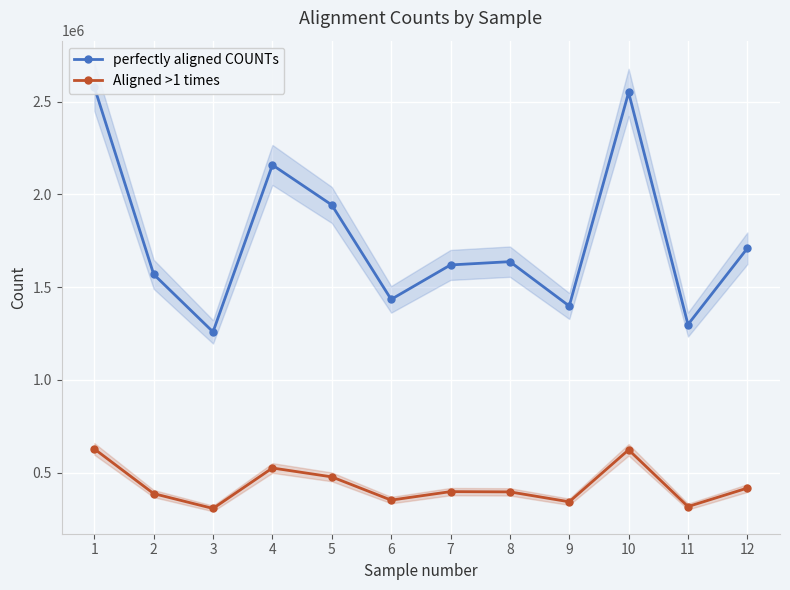

True or false: perfectly aligned COUNTs has more than 0 interior local peaks.

True